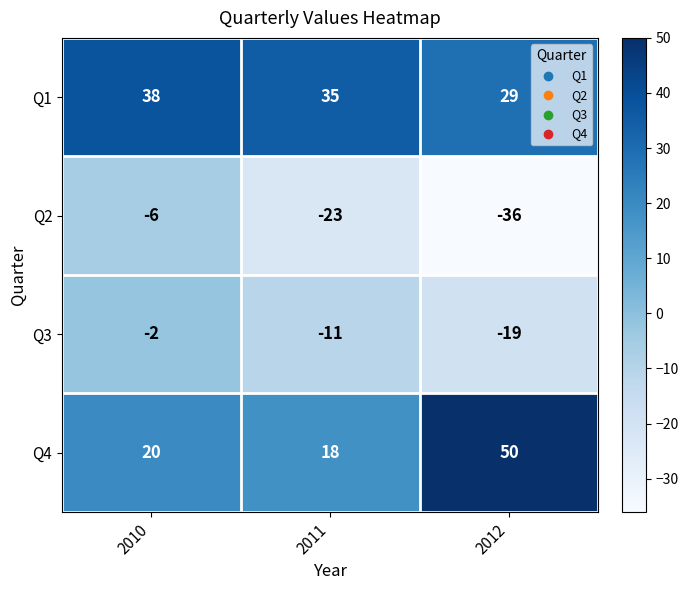

How many distinct data groups are displayed?

4